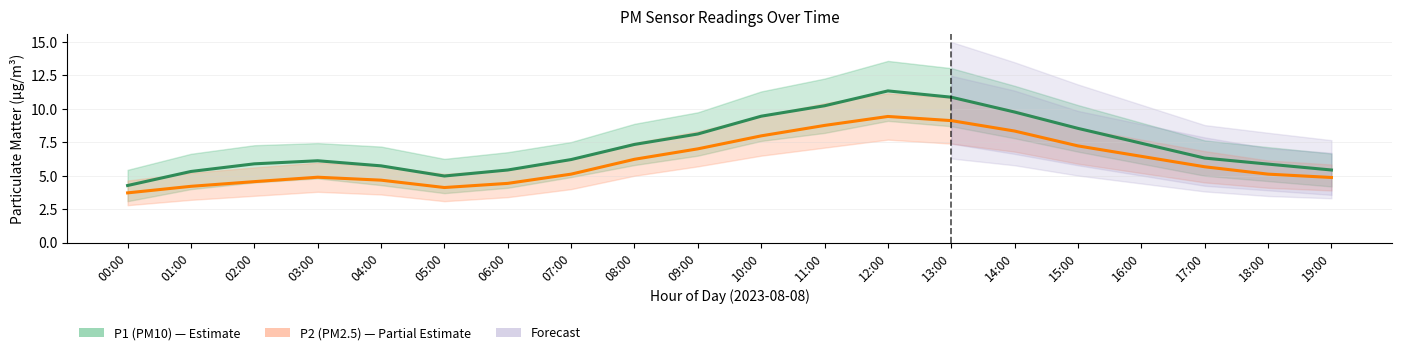

Which series has the widest spread of values?

P1 (PM10)